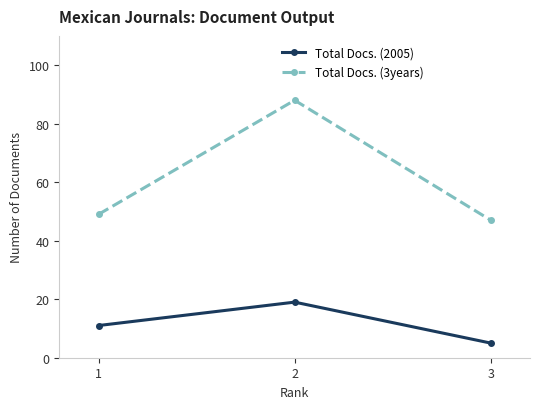

Which series has the largest total across all categories?

Total Docs. (3years)